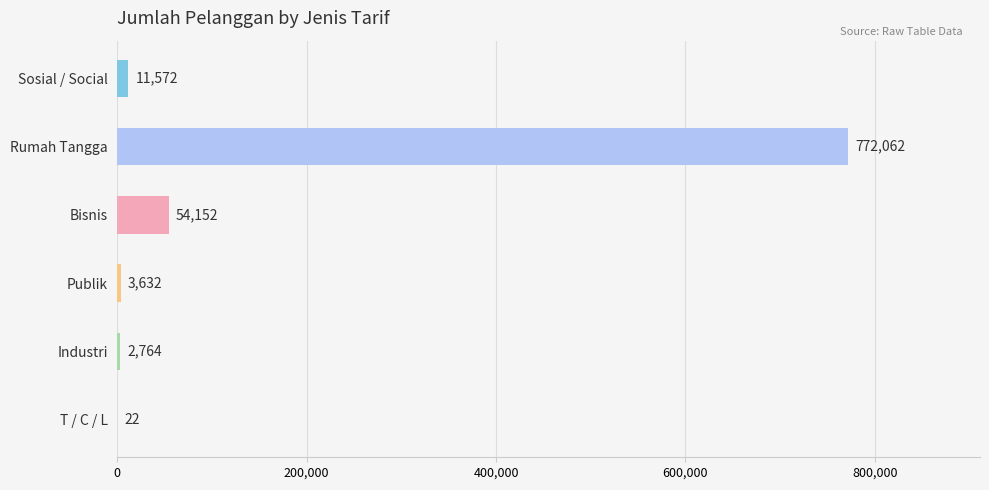

How many series are shown in this chart?

1